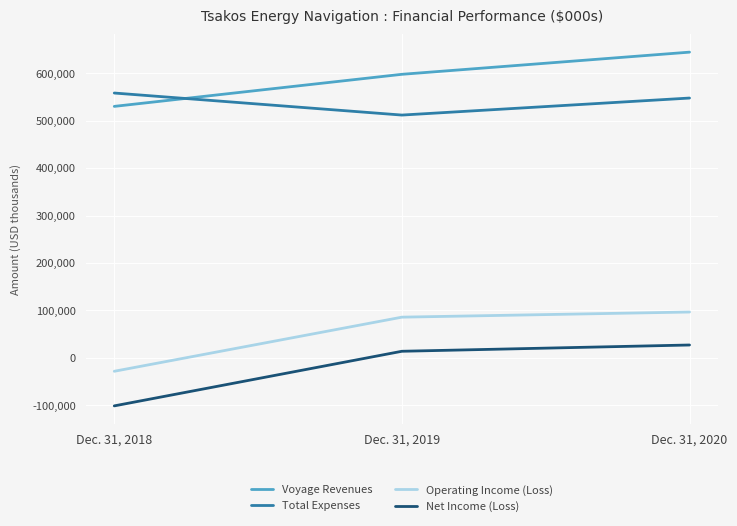

Reading left to right, extract all data points from this chart.

Voyage Revenues: 529879	597452	644135
Total Expenses: 558024	511590	547441
Operating Income (Loss): -28145	85862	96694
Net Income (Loss): -101042	14008	27222